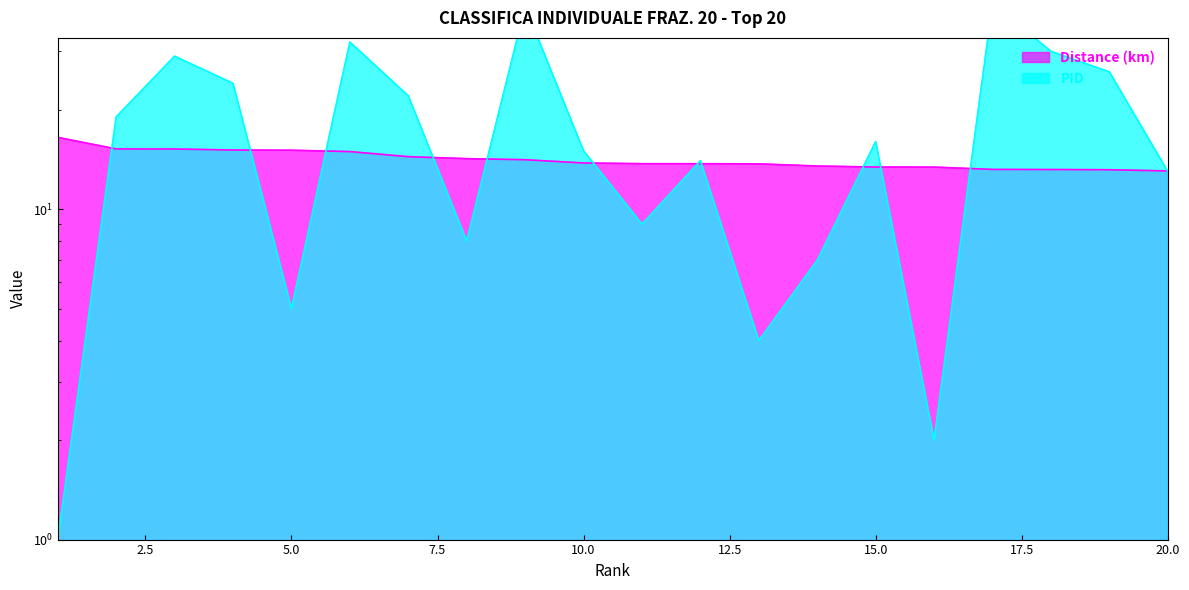

Between 4 and 8, which is larger?

4